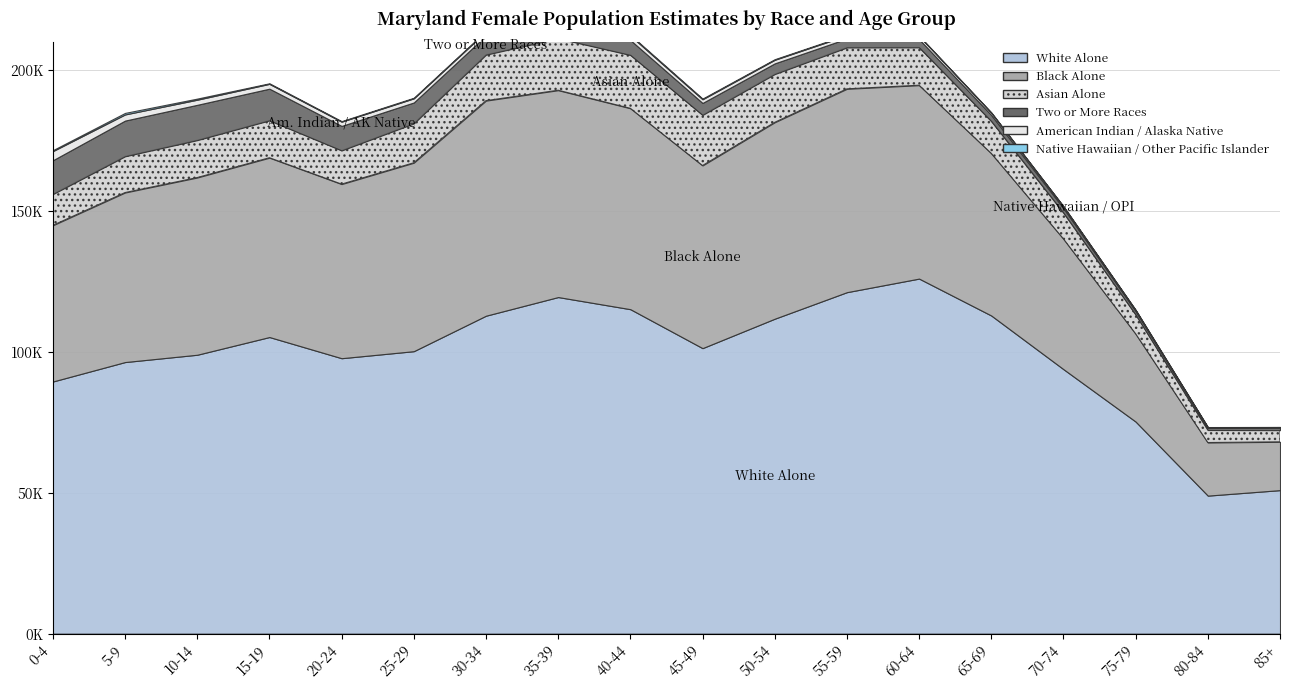

Reading left to right, what are all the values shown in this chart?

White Alone: 89490	96389	98985	105269	97756	100250	112838	119458	115152	101329	111769	121190	126009	112906	93865	75266	48993	50940
Black Alone: 55419	60154	62883	63635	61784	66866	76323	73399	71287	64811	69697	72159	68629	57556	46247	31165	18841	17146
Asian Alone: 11072	12855	13269	13232	11930	13935	16298	18384	18916	17924	17107	14675	13417	11424	9272	6814	4433	4129
Two or More Races: 12020	12683	12542	11272	8716	7459	6816	5800	5320	4278	3816	3173	2911	2180	1615	1230	792	810
American Indian / Alaska Native: 3240	2180	1811	1705	1510	1456	1402	1547	1563	1300	1260	1112	1102	805	614	370	238	301
Native Hawaiian / Other Pacific Islander: 348	548	397	212	199	223	251	262	294	261	222	213	181	125	80	71	30	43